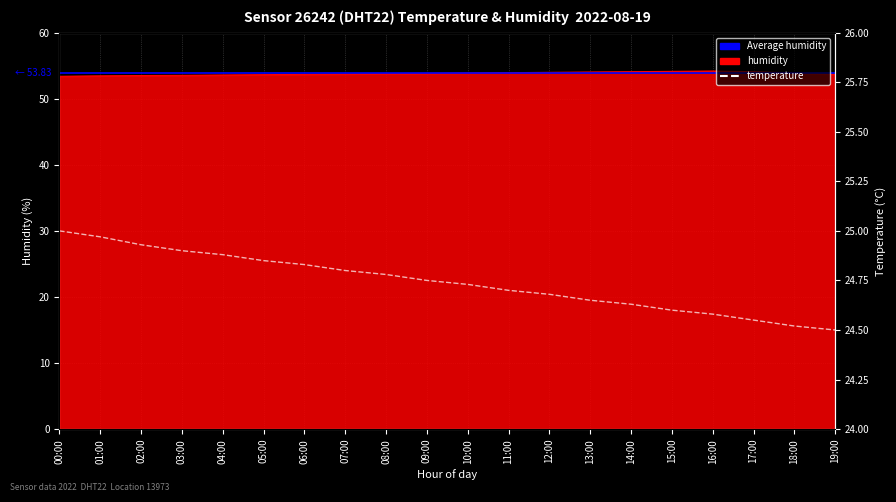

True or false: temperature has more than 0 points higher than both neighbors.

False